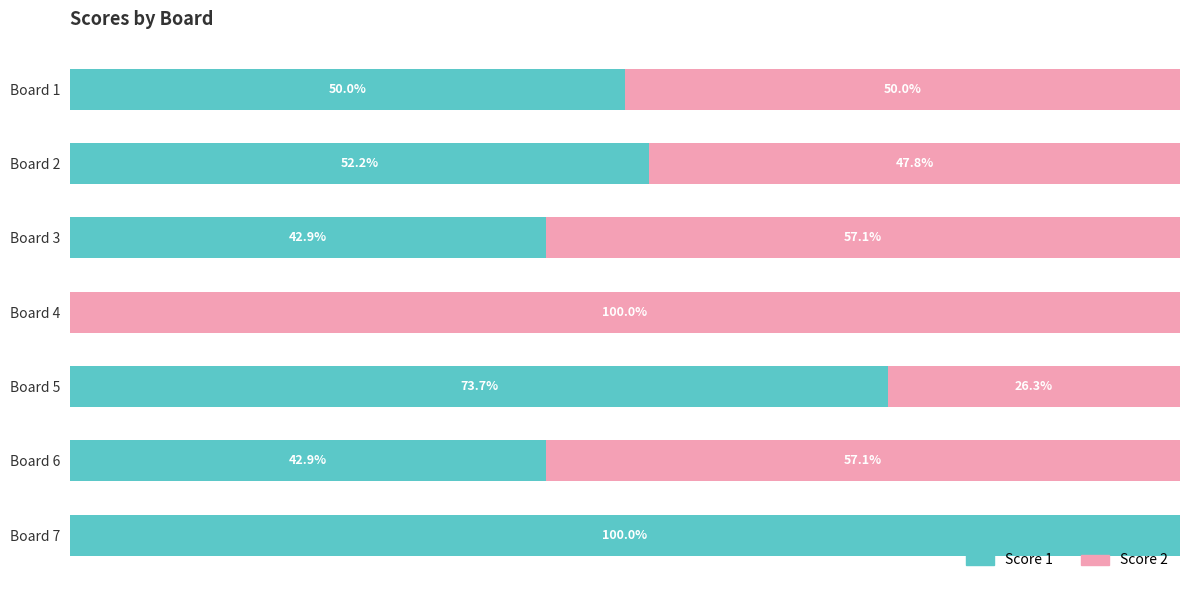

Where is Score 1 nearest to the value 50?

Board 1